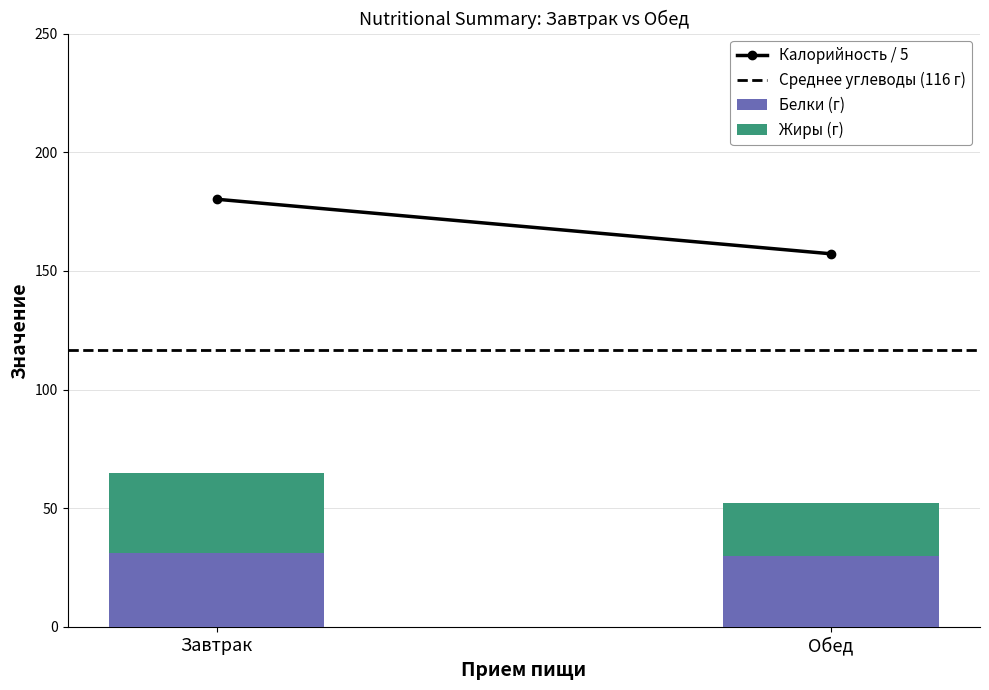

Reading left to right, what are the values for Белки (г)?

Завтрак=31	Обед=30